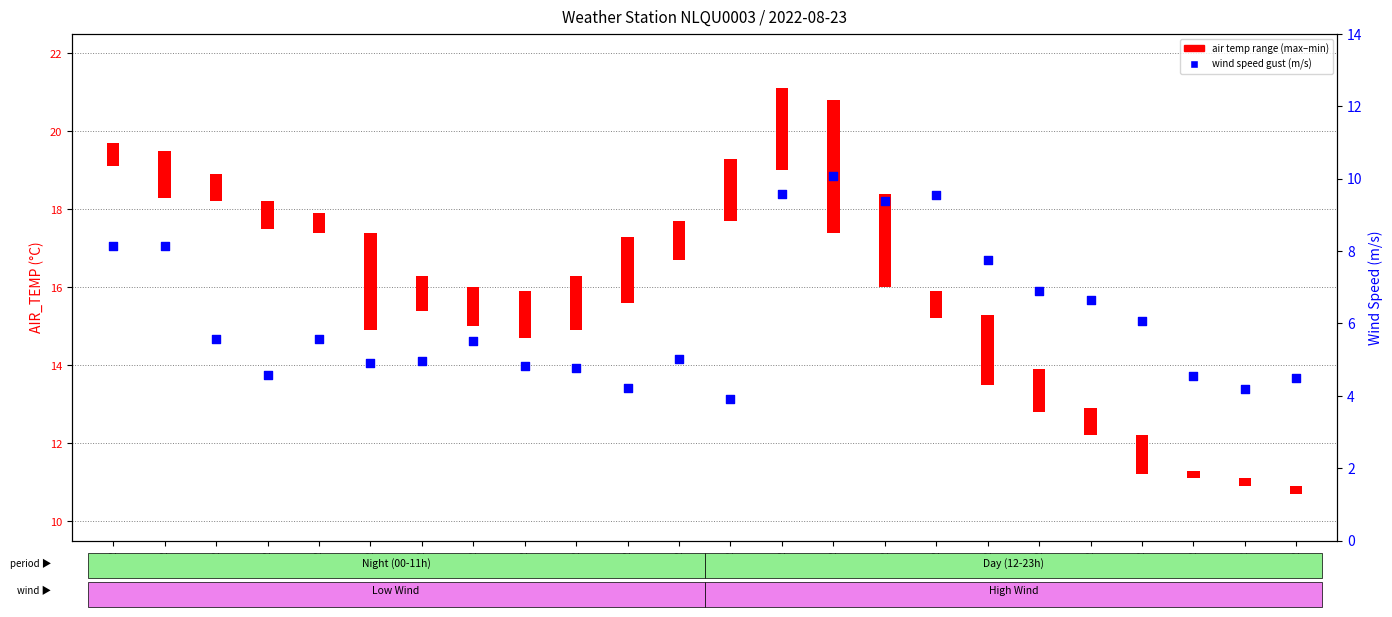

What are all the series names shown in the legend?

air temp range (max-min), wind speed gust